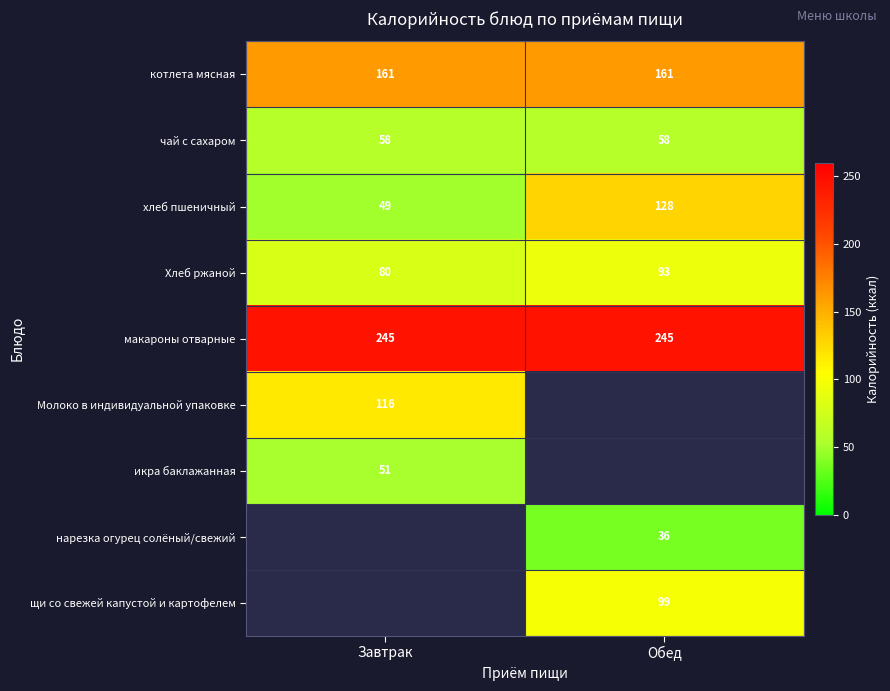

How many distinct data groups are displayed?

9